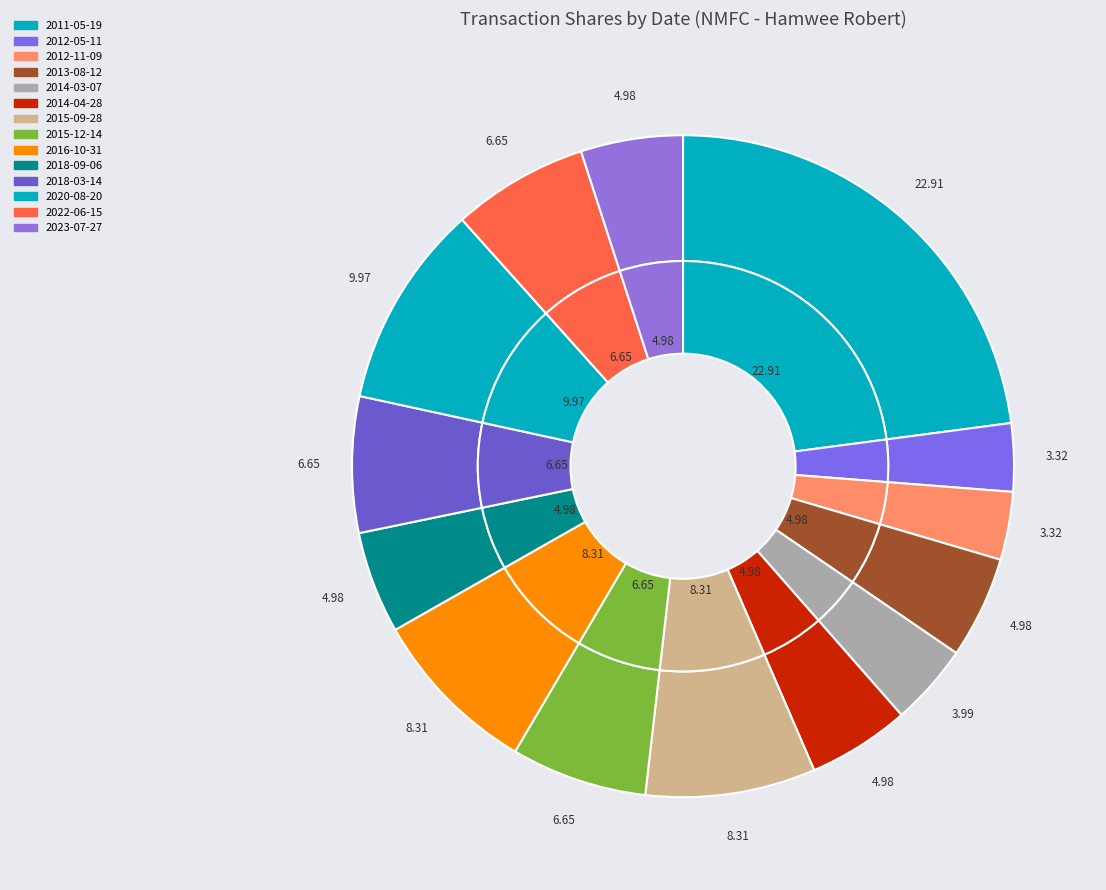

To the nearest percent, what is the average slice percentage?

7%